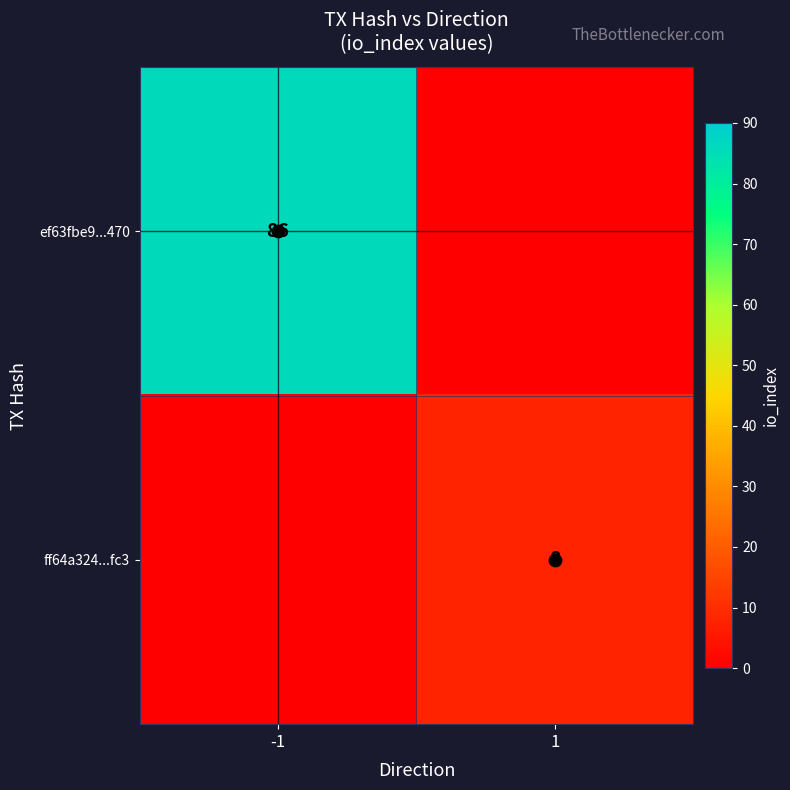

Which series has the largest range (max minus min)?

ef63fbe9...470